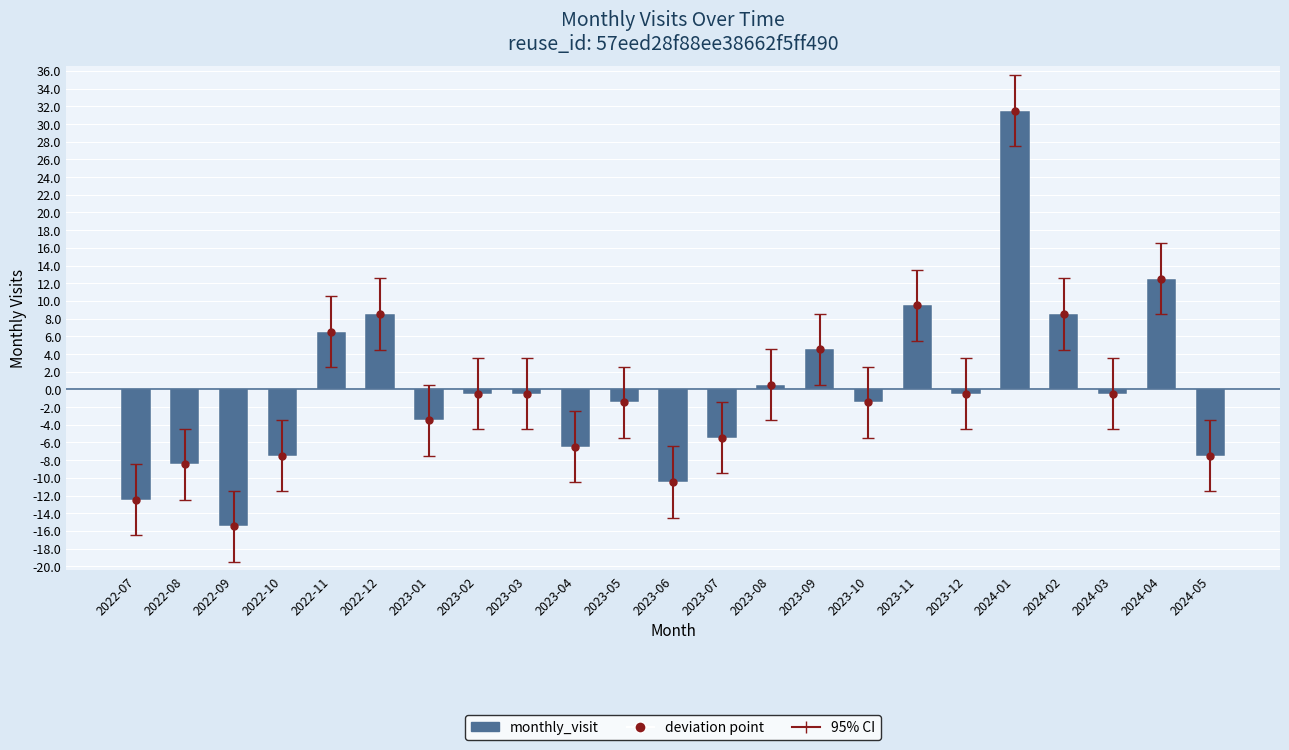

How many data points does each series have?

23